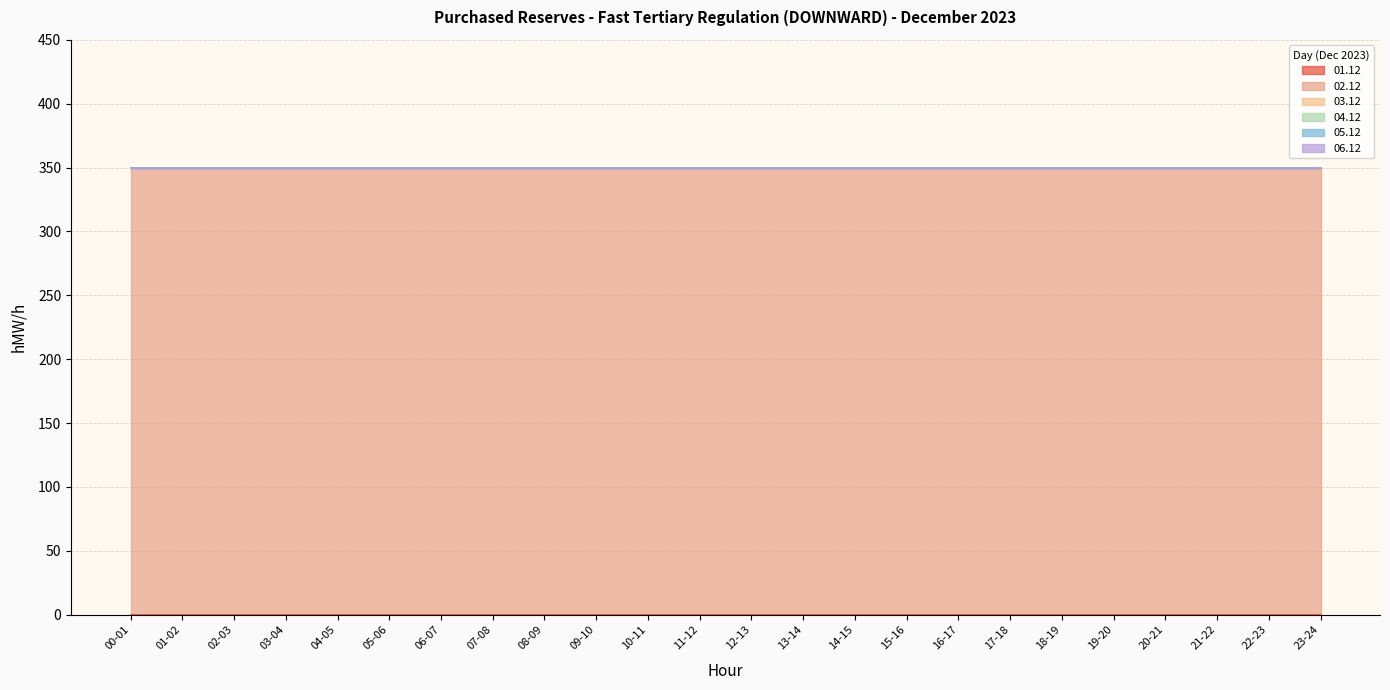

What is the label of the 6th point from the left?

05-06